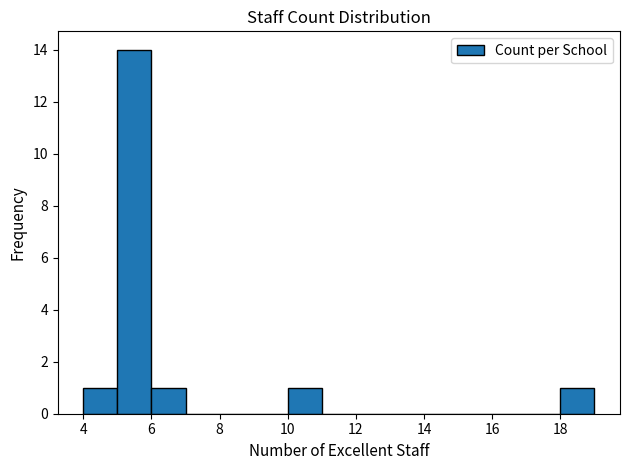

How tall is the bar that spans 18 to 19 on the x-axis? The values are not printed on the chart, so give them approximately, as read against the axis.

1